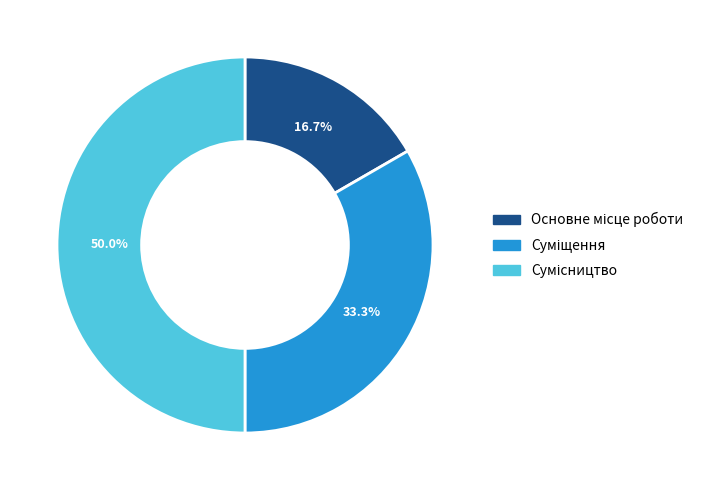

Which slice is the largest?

Сумісництво